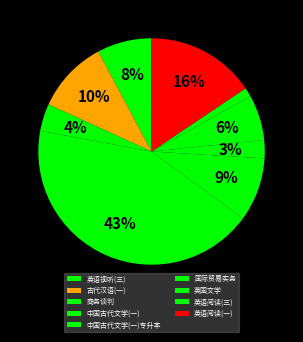

To the nearest percent, what is the average slice percentage?

11%